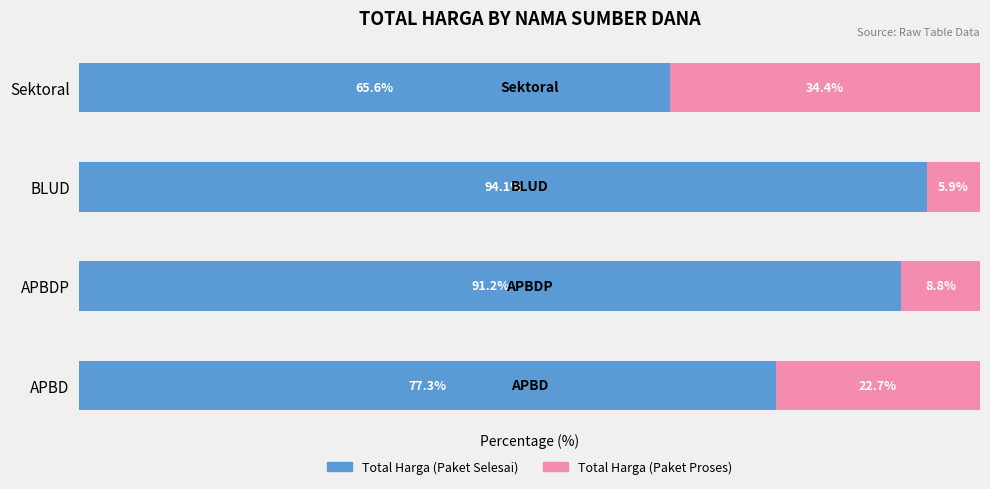

Where is Total Harga (Paket Selesai) nearest to the value 79?

APBD